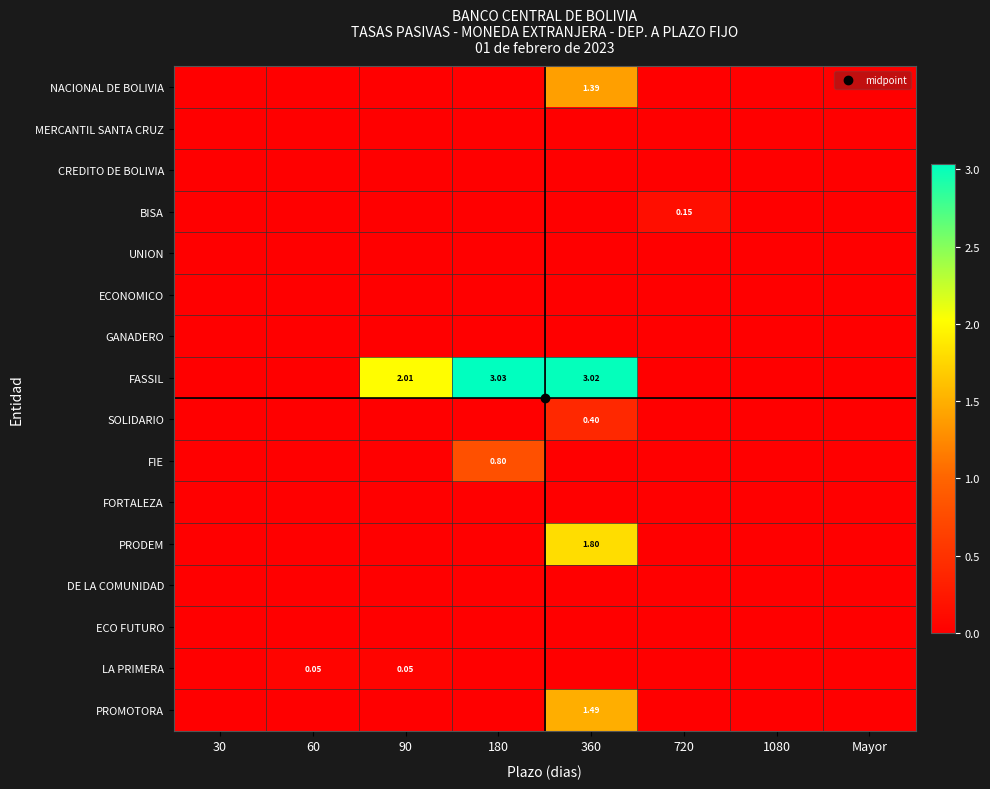

What is the maximum value shown in the chart?

3.0